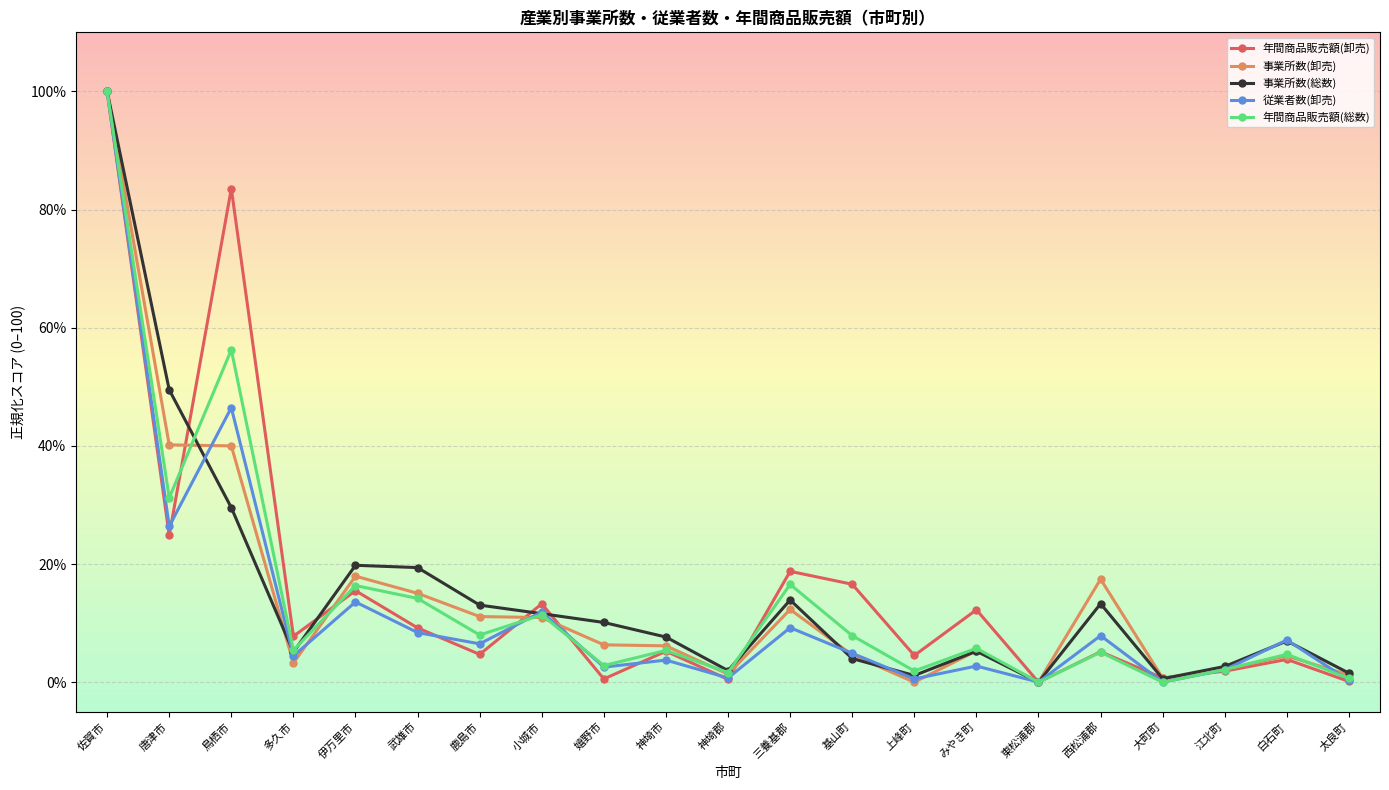

How many lines are shown in the chart?

5